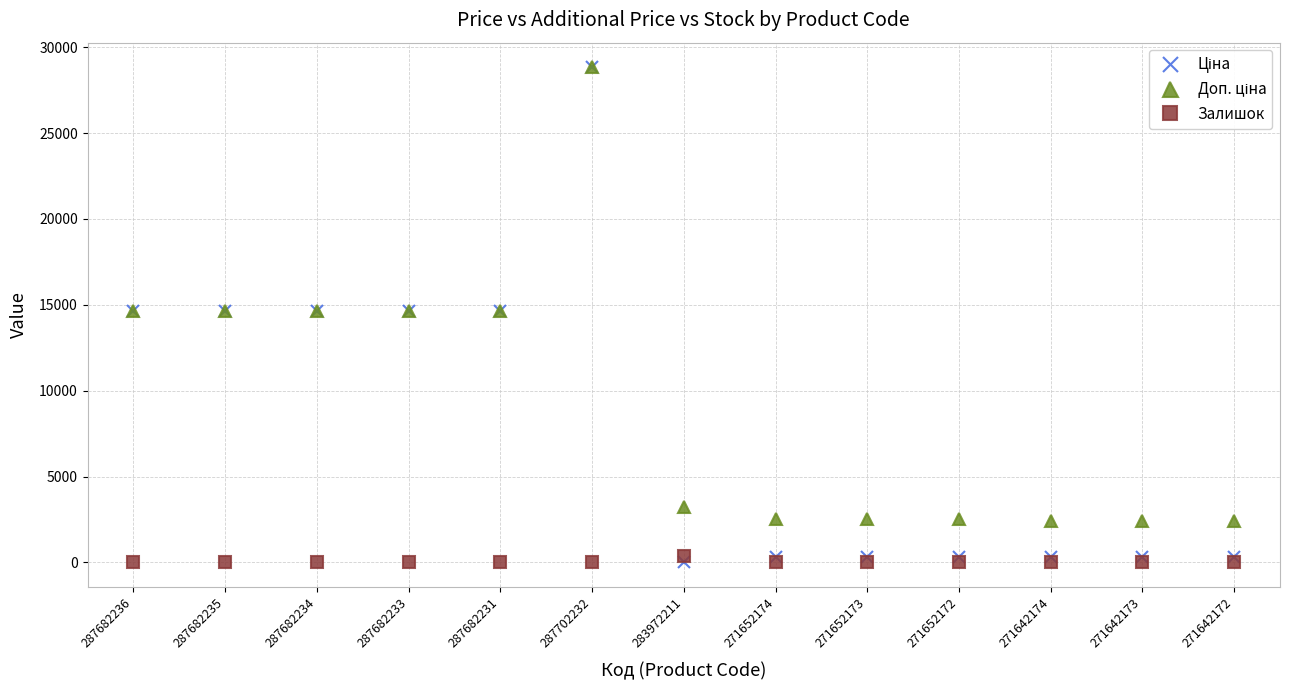

Which label corresponds to the largest value in the chart?

287702232